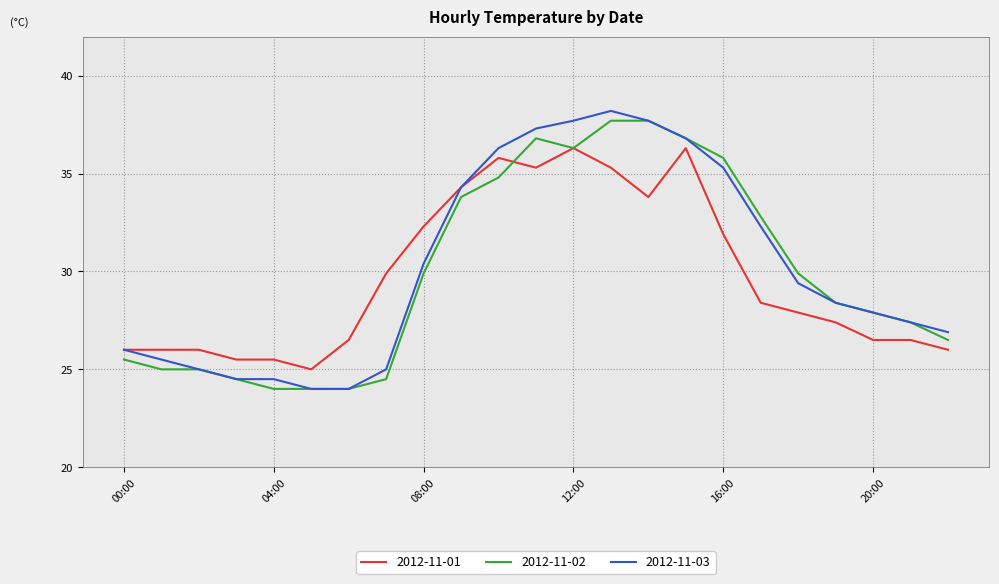

What is the smallest value displayed?

24.0